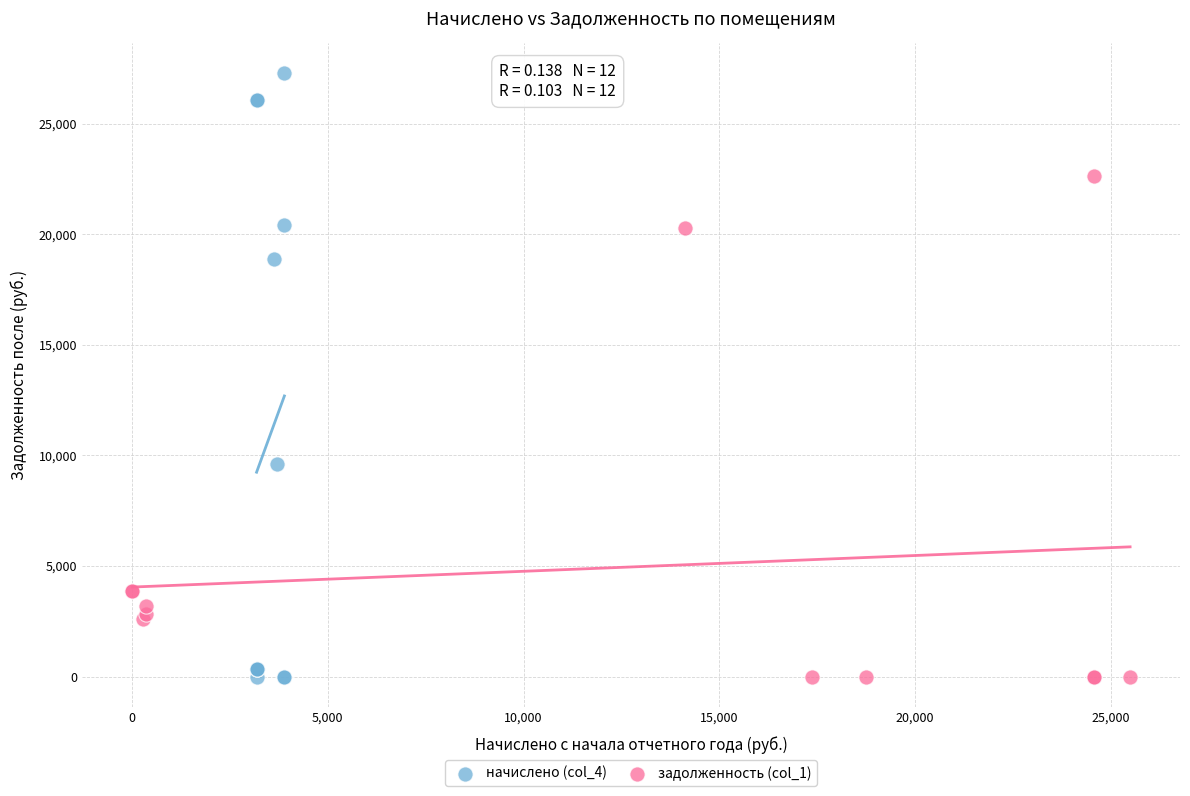

Which series has the largest Y range (max minus min)?

начислено (col_4)